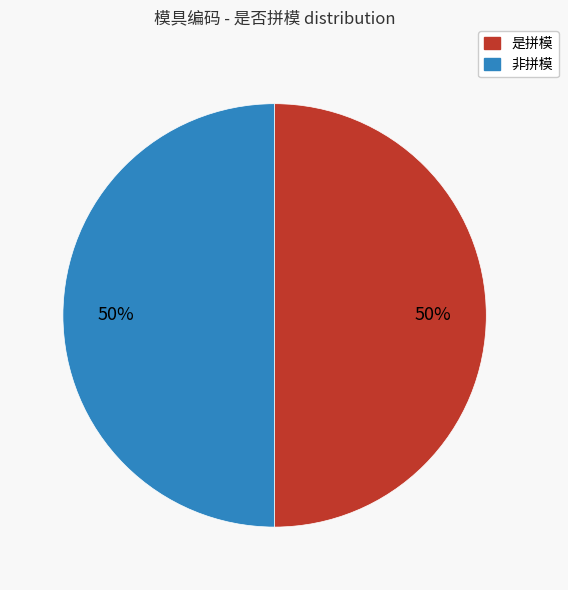

To the nearest percent, what is the average slice percentage?

50%